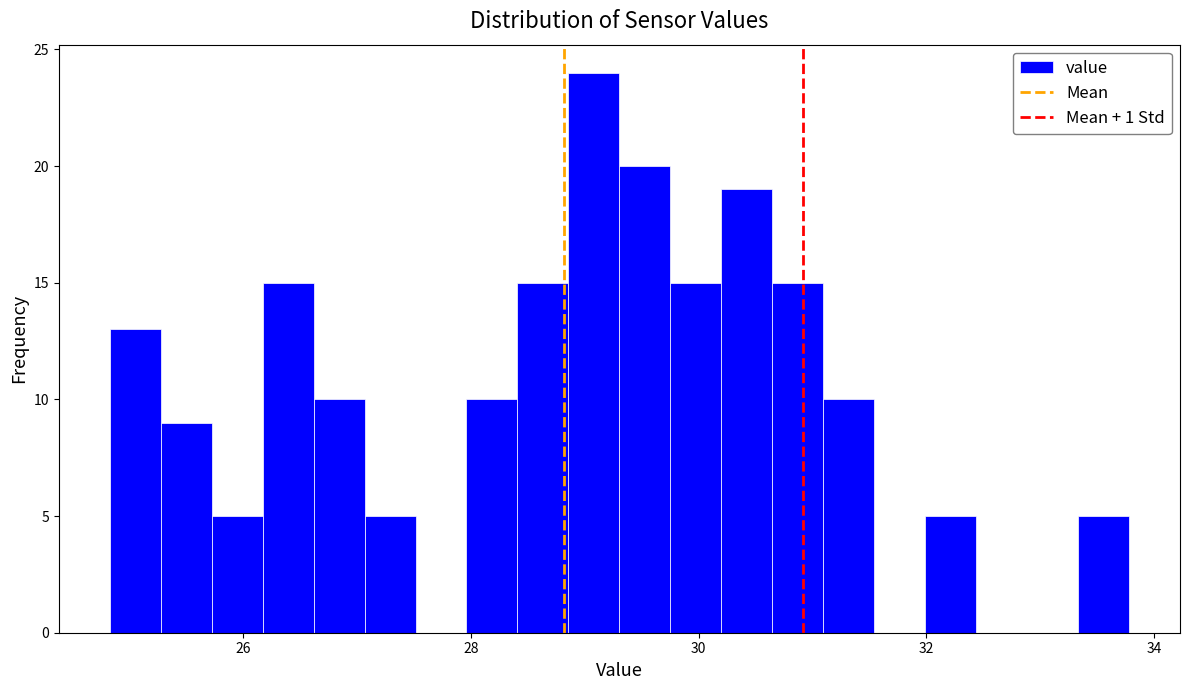

Read against the x-axis, roughly where is the centre of the tallest bar?

29.0